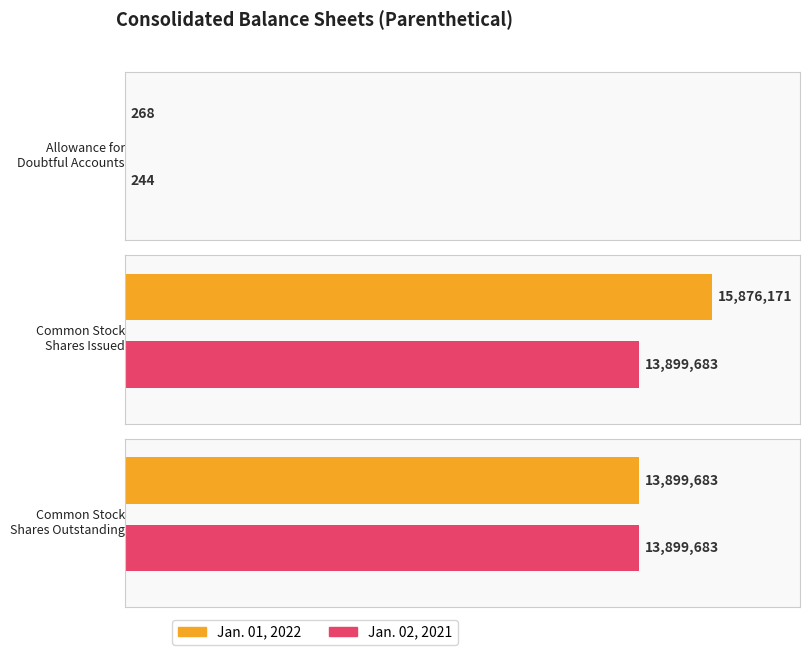

Rank the series at Common Stock
Shares Issued from highest to lowest value.

Jan. 01, 2022, Jan. 02, 2021